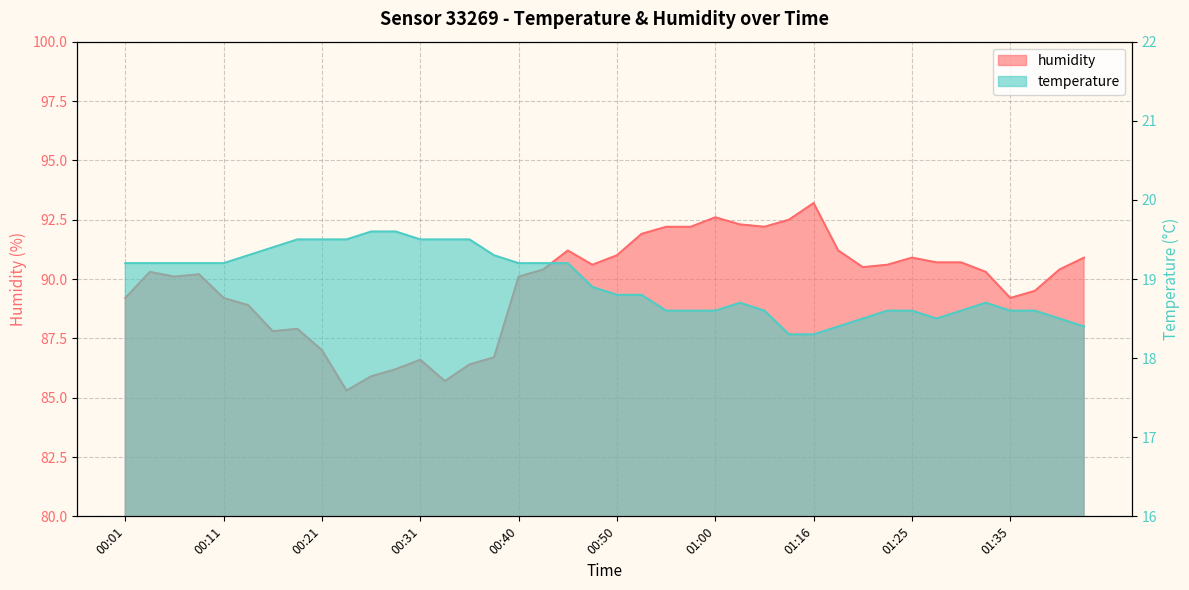

Is the value of humidity at 00:40 greater than the value of temperature at 01:33?

Yes